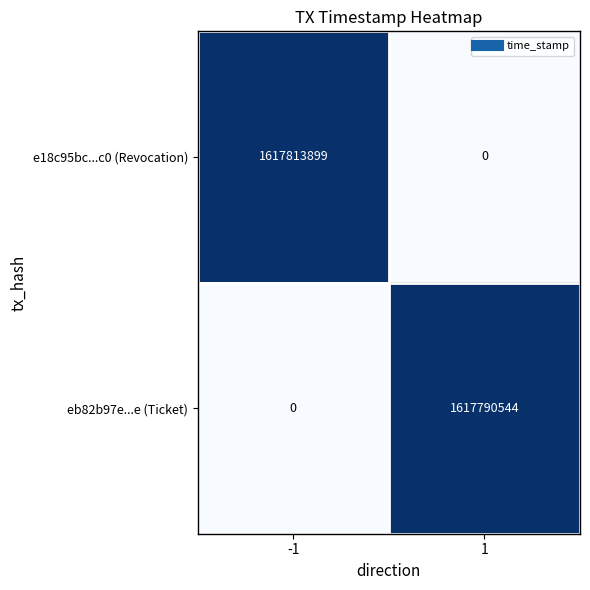

Rank the series by their average value, from highest to lowest.

e18c95bc...c0 (Revocation), eb82b97e...e (Ticket)